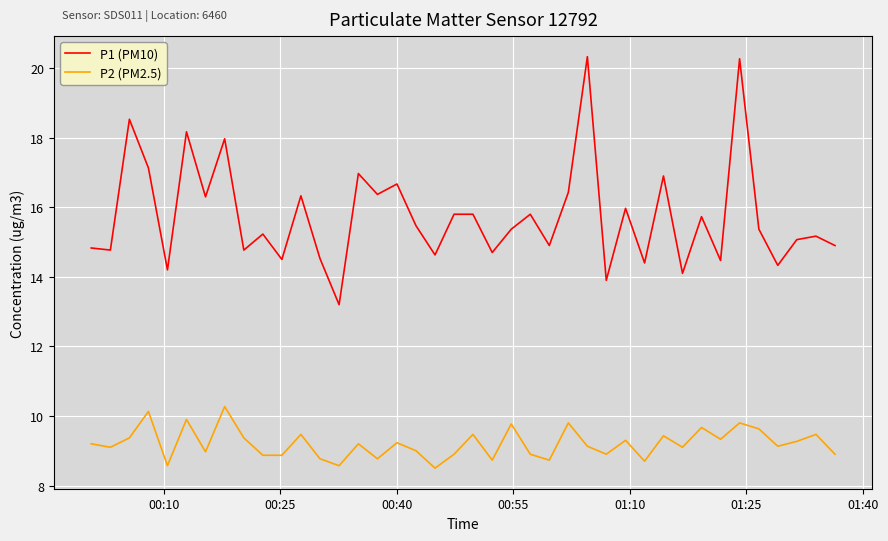

True or false: P2 (PM2.5) and P1 (PM10) intersect in this chart.

False